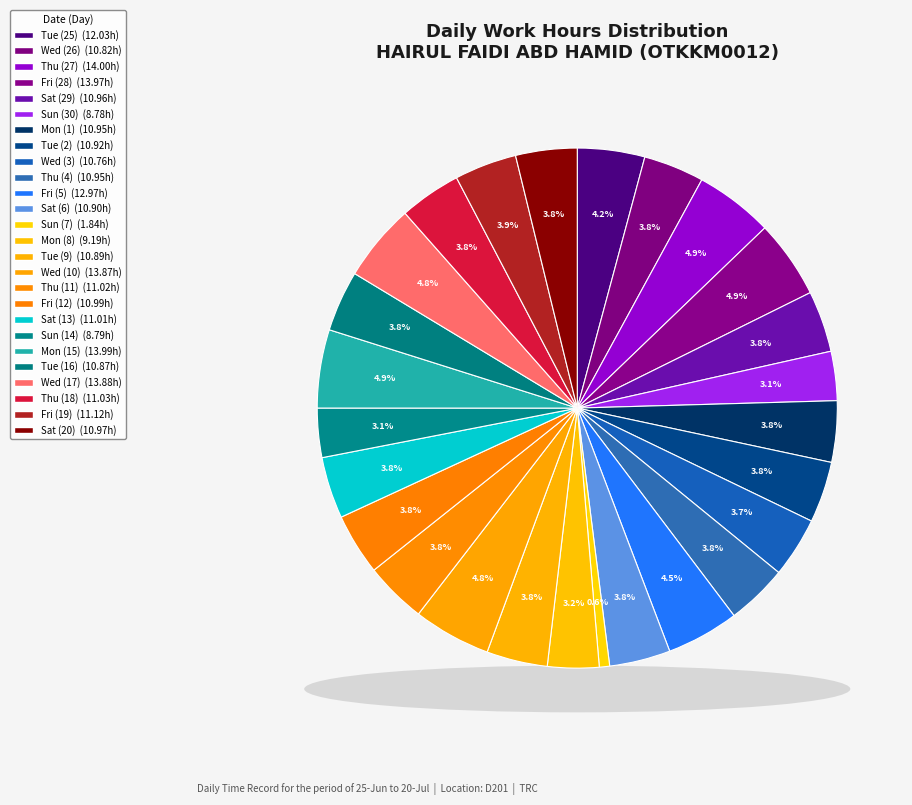

The Sun (30) slice represents 11% of the pie. True or false?

False